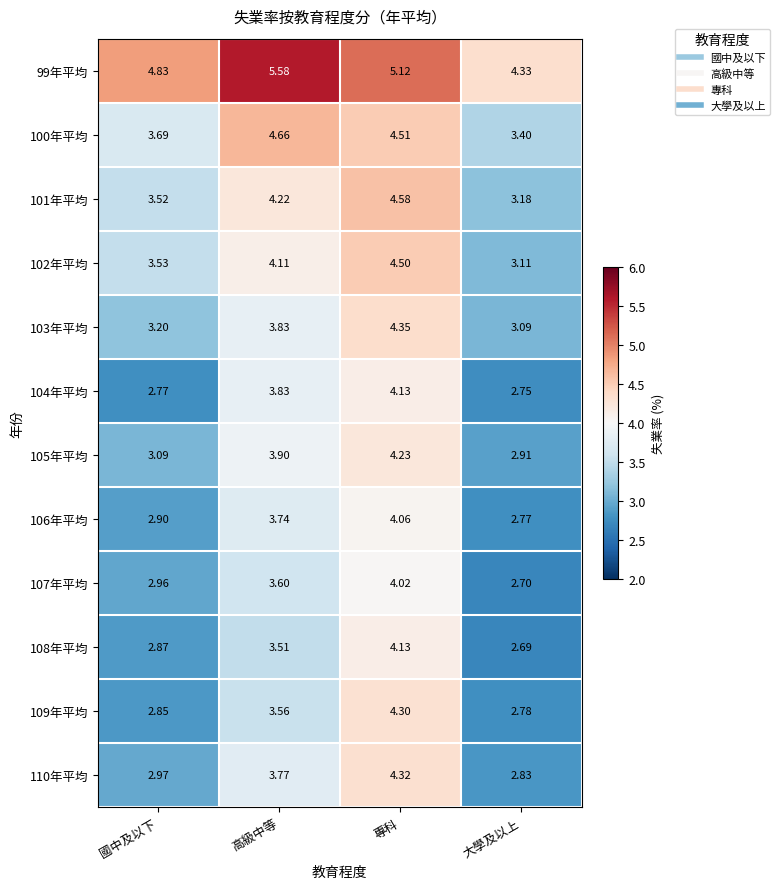

At which category is the sum across all series the highest?

專科